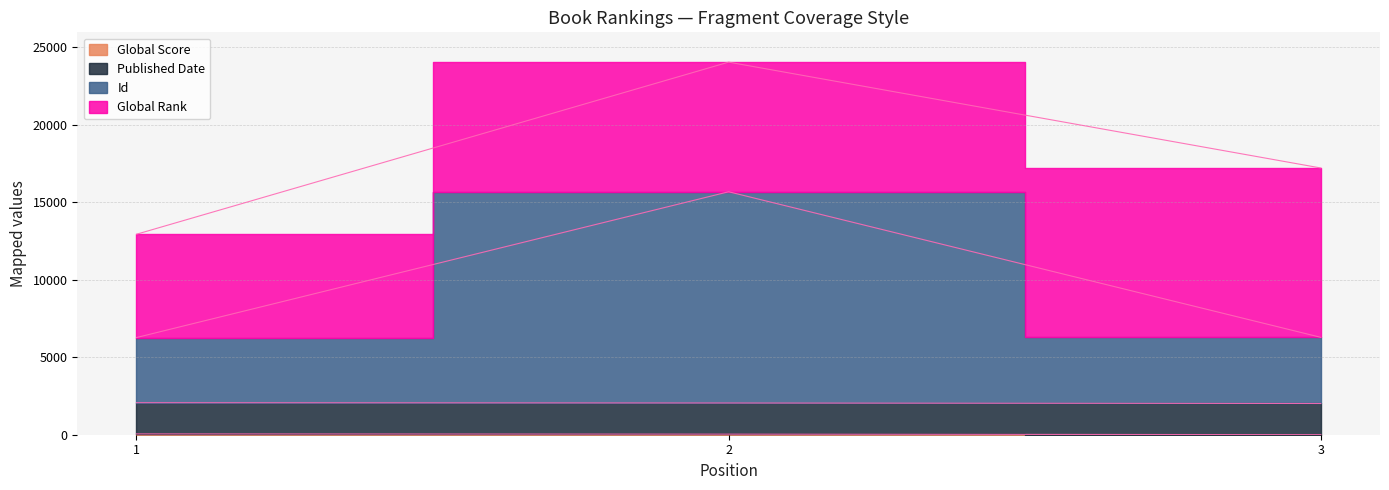

What are all the series names shown in the legend?

Global Rank, Id, Global Score, Published Date